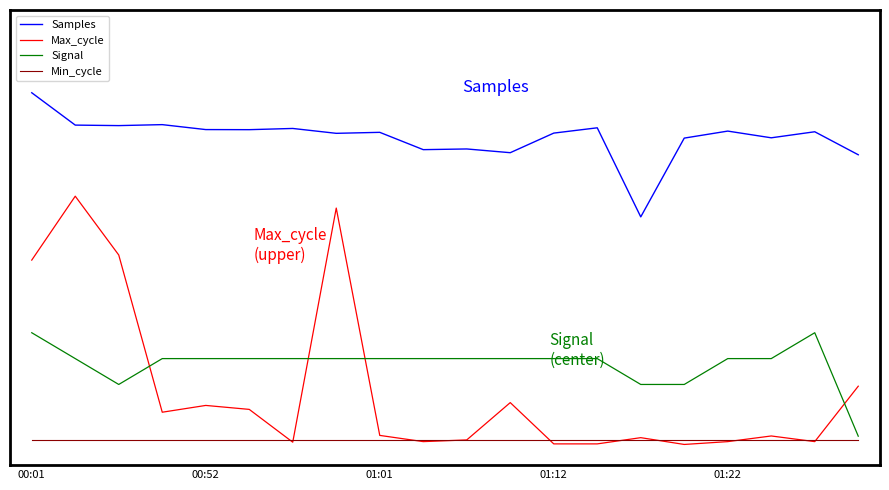

Is this an area chart (filled region under the line)?

No